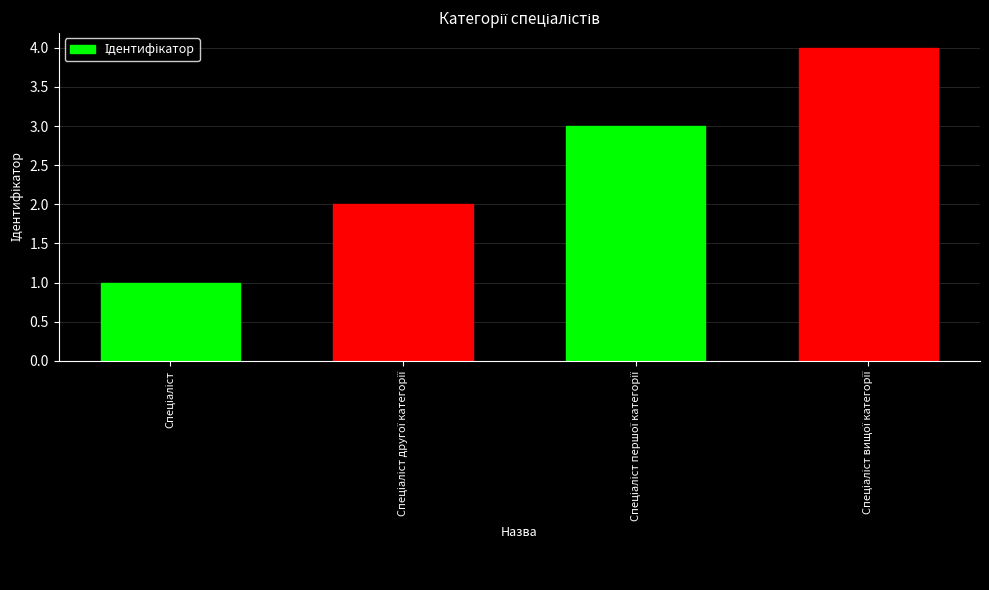

What is the greatest value displayed?

4